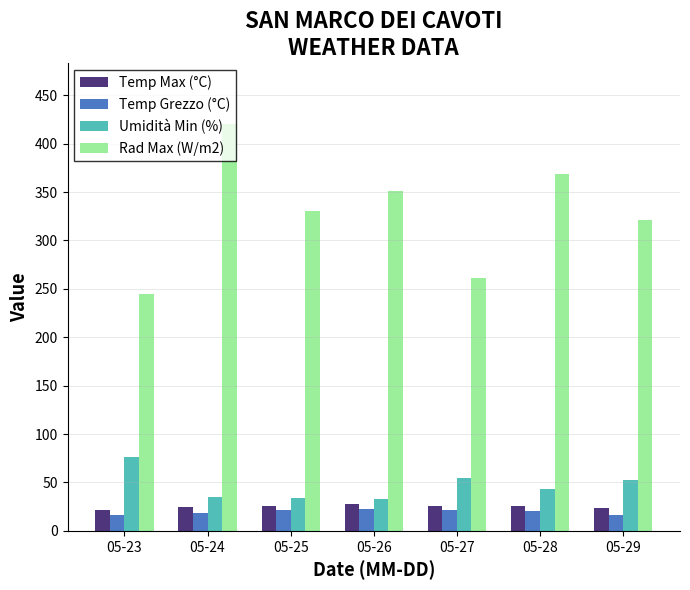

Which series has the largest total across all categories?

Rad Max (W/m2)